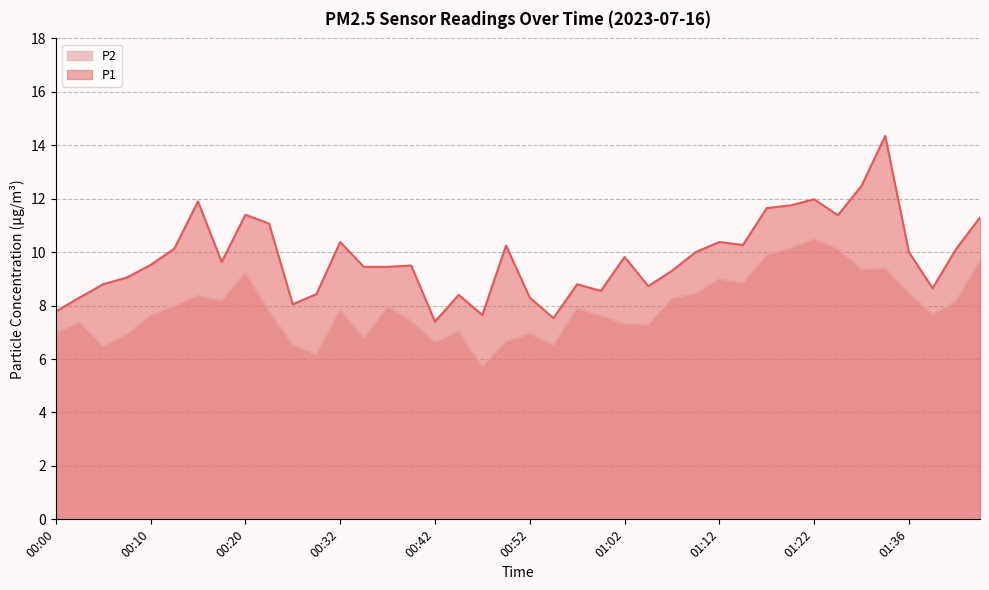

Does the chart display data point markers on the line(s)?

No